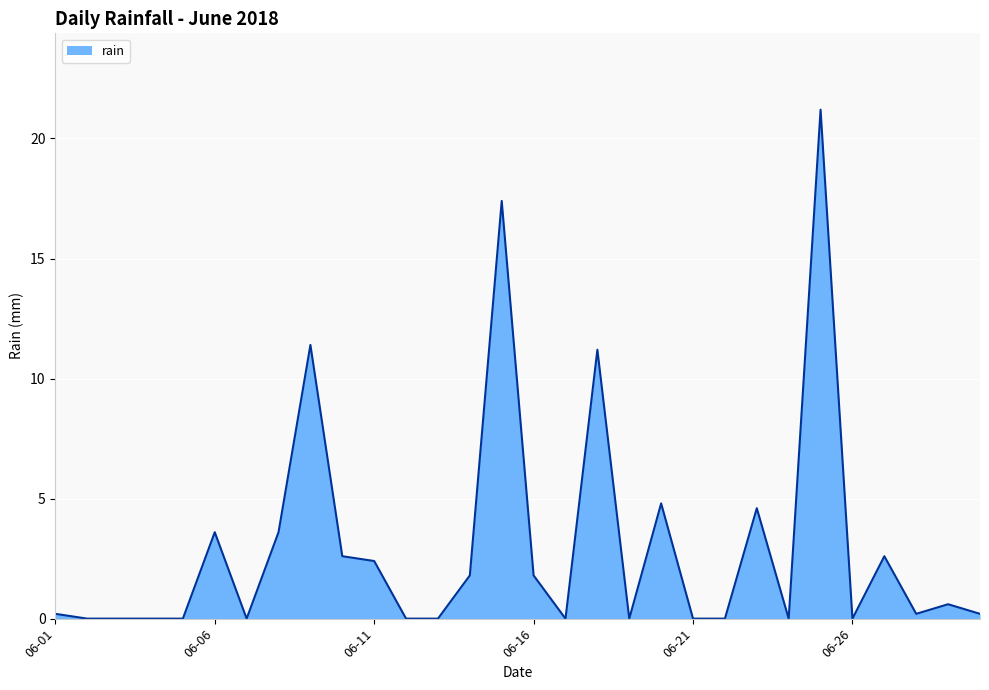

What is the difference between the second highest and second lowest values?

17.4